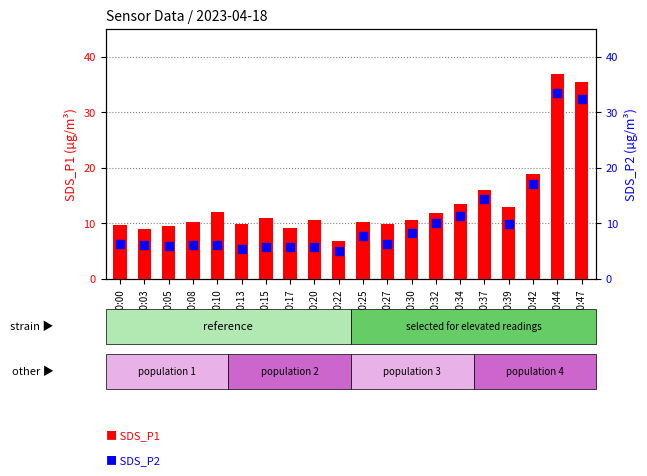

Which series has the largest Y range (max minus min)?

SDS_P1